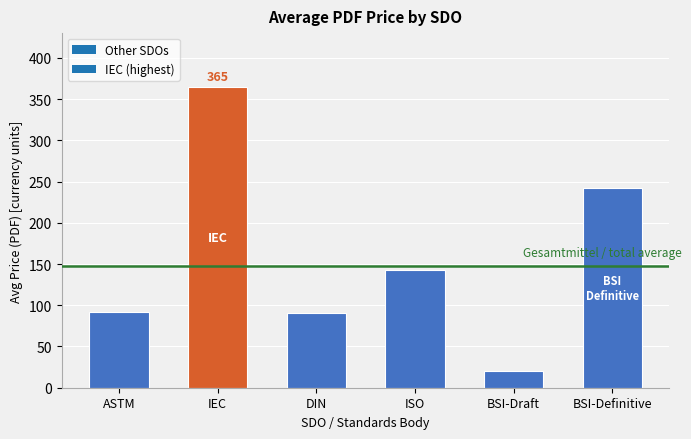

Which label corresponds to the largest value in the chart?

IEC